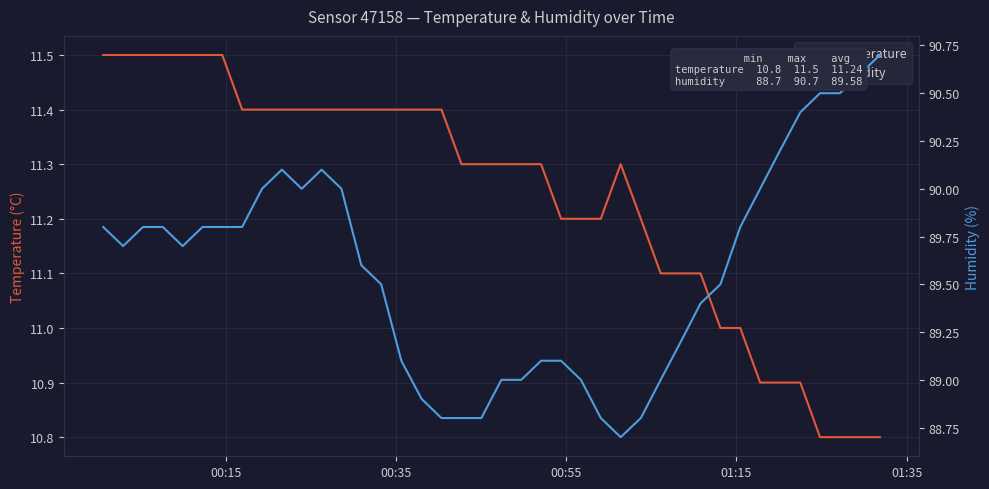

What is the minimum value for temperature?

10.8